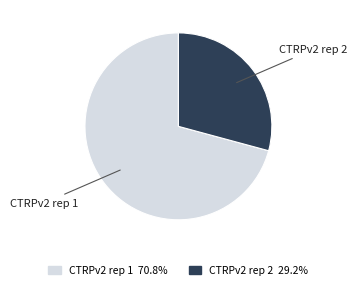

Which slice is the largest?

CTRPv2 rep 1